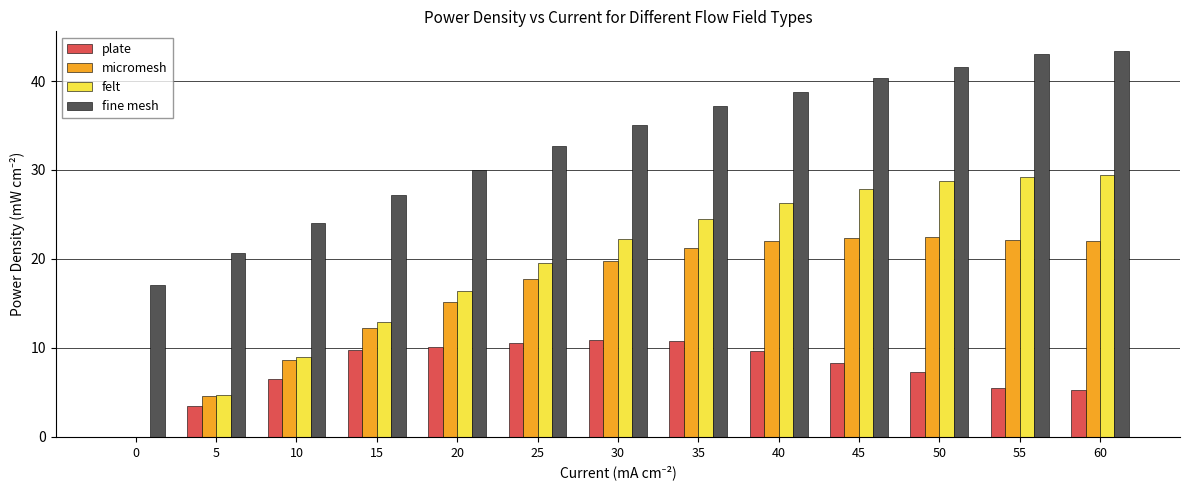

Are the bars horizontal?

No